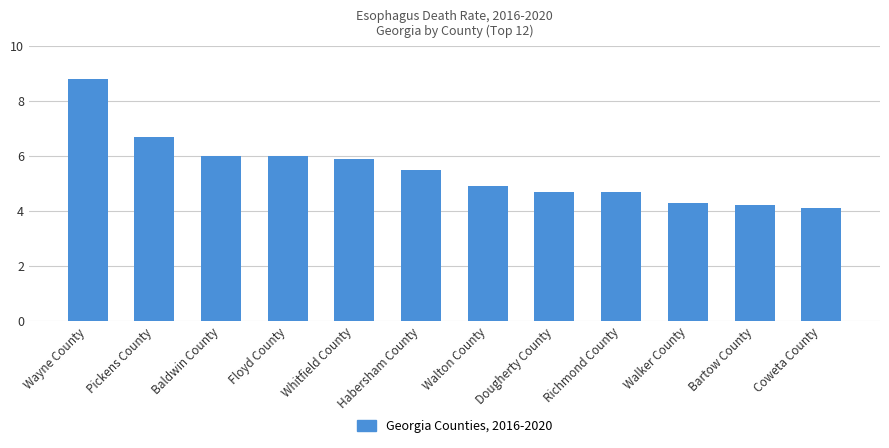

What is the difference between the second highest and minimum values?

2.6